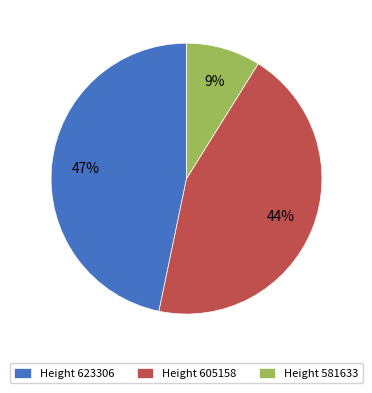

Count the number of slices in the pie.

3